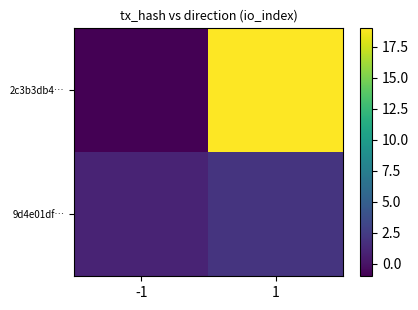

Between 1 and -1, which is larger?

1